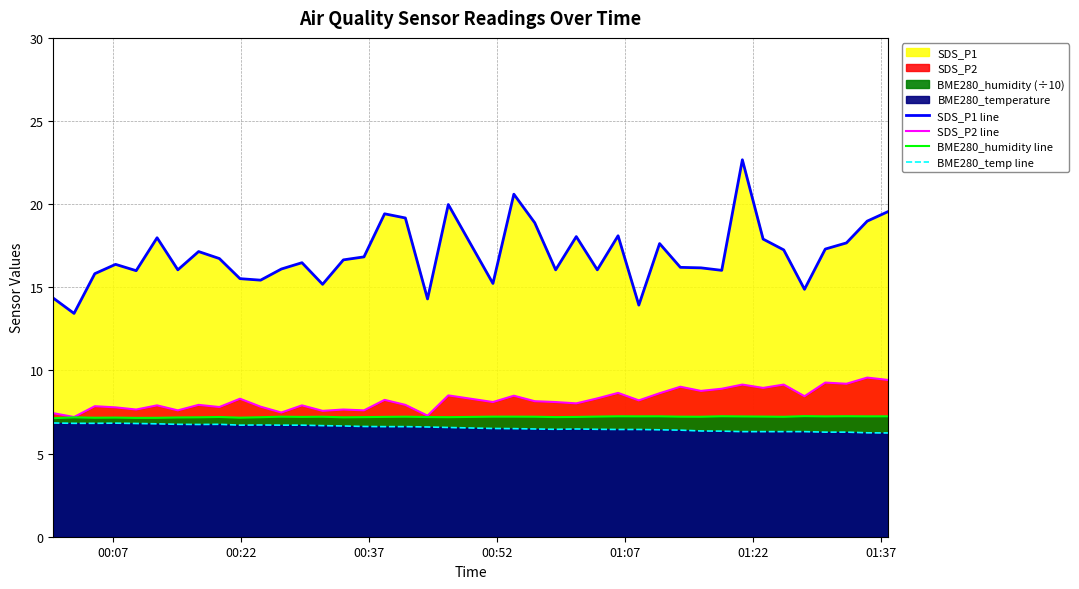

Count the number of categories in the chart.

40